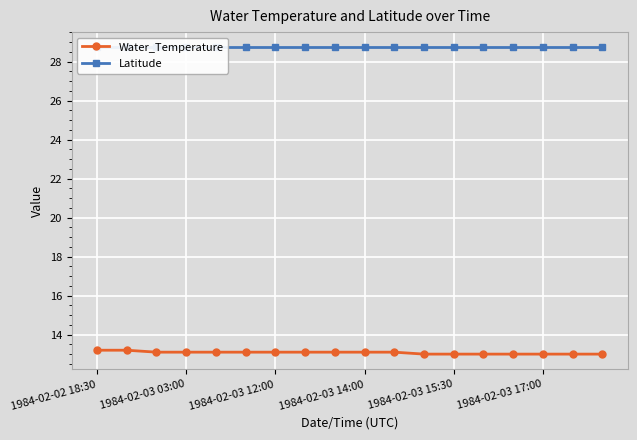

What is the maximum value for Water_Temperature?

13.2